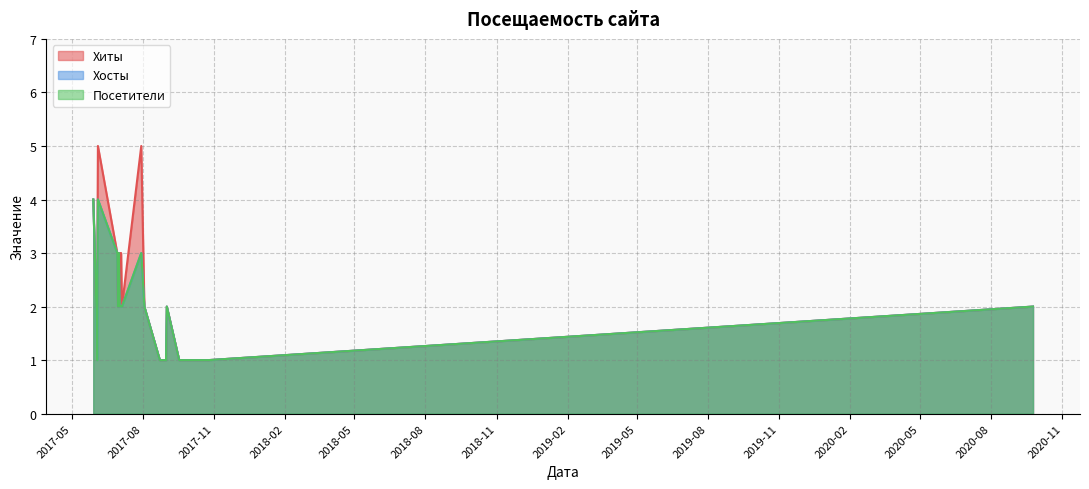

Between 2017-09-17 and 2017-06-29, which is larger?

2017-06-29